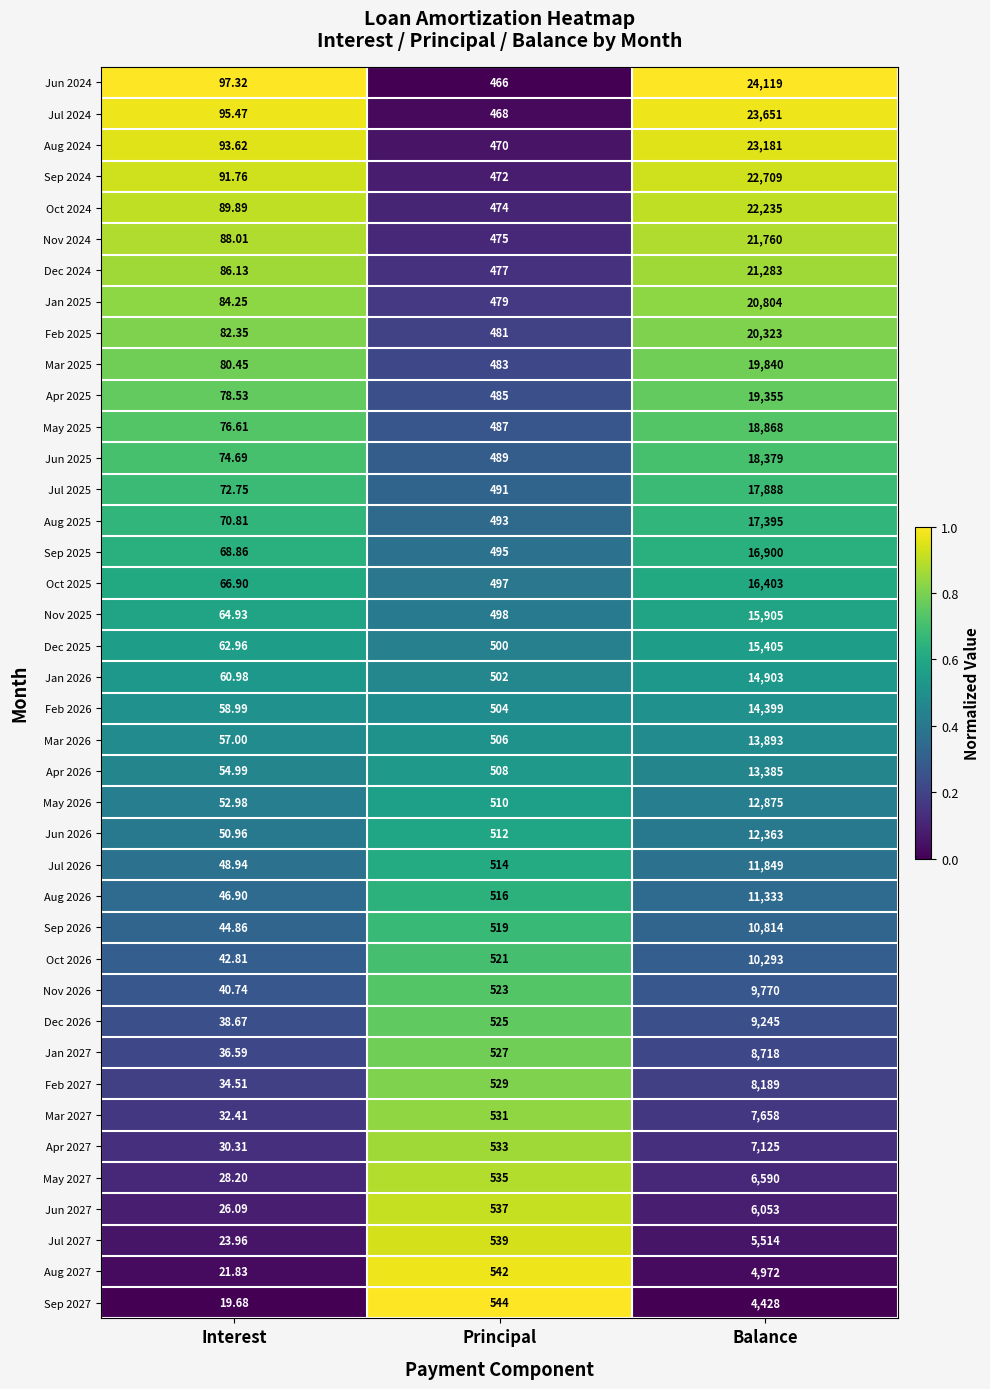

Which series changed the most between Principal and Balance?

Jun 2024